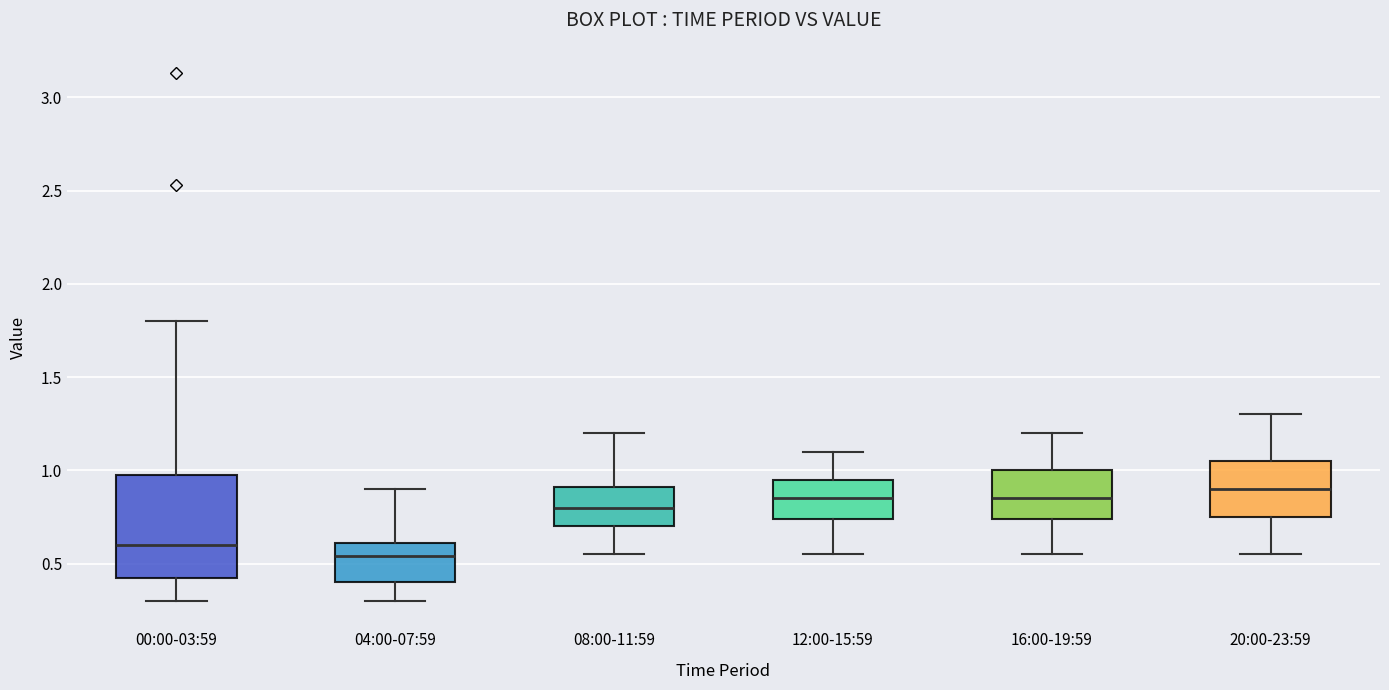

Comparing the boxes themselves (not the whiskers), which one is the tallest?

00:00-03:59